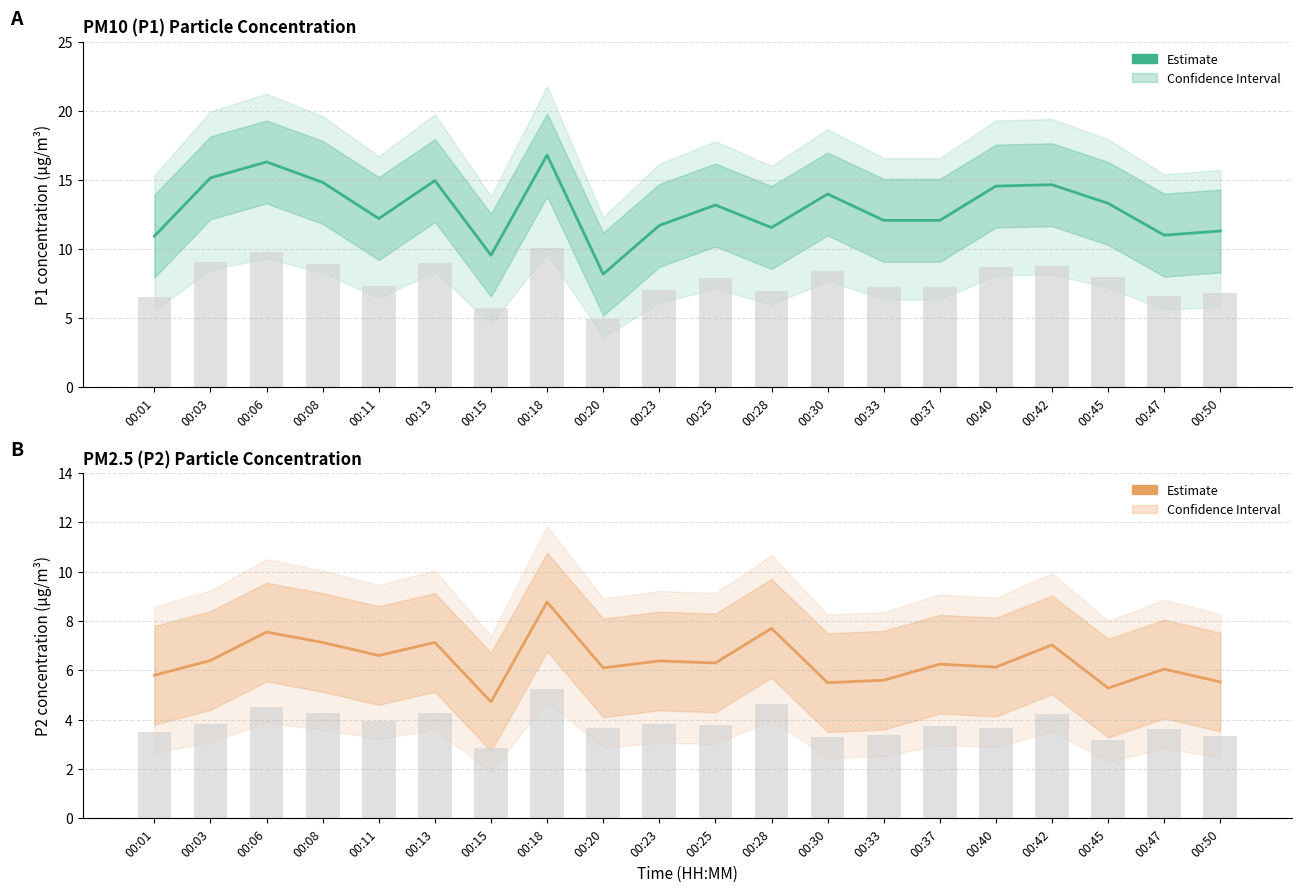

Count the number of categories in the chart.

20